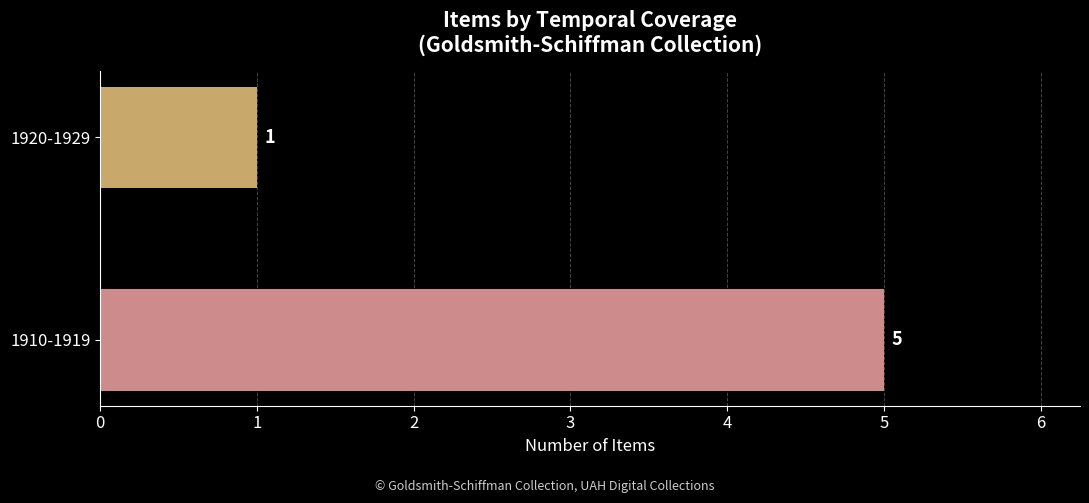

List the labels in order of value, smallest first.

1920-1929, 1910-1919